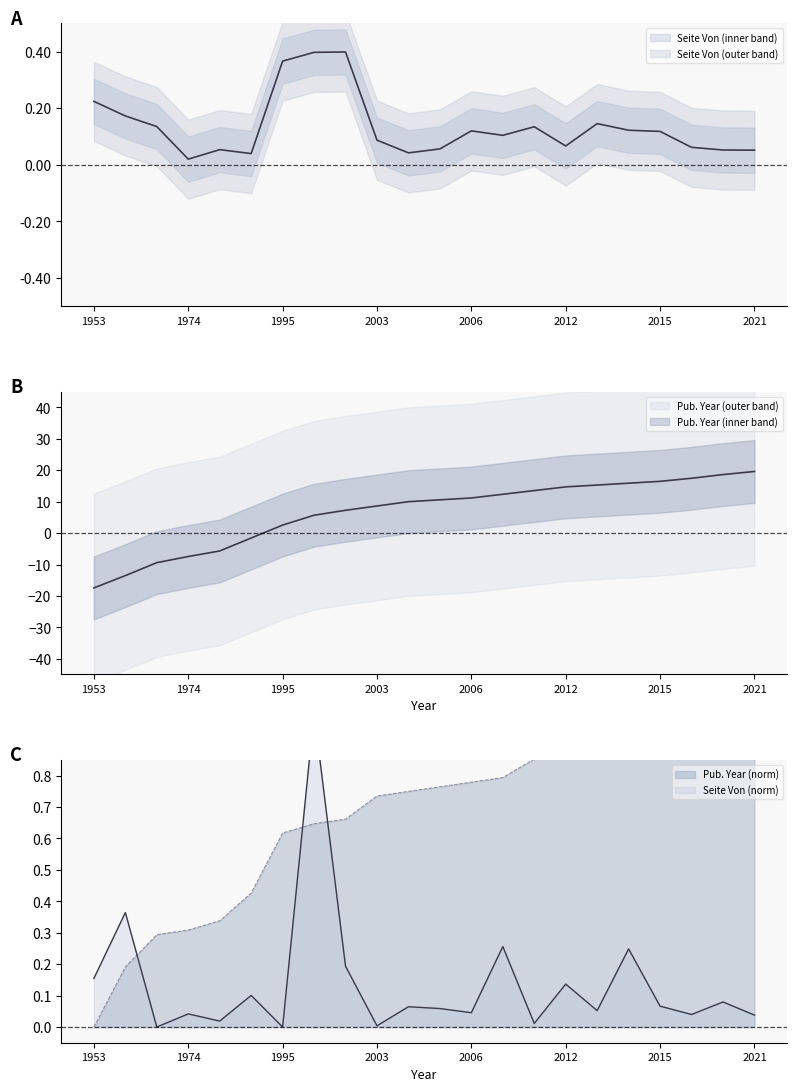

The Publikationsjahr series shows 0.6 at 1995. True or false?

True